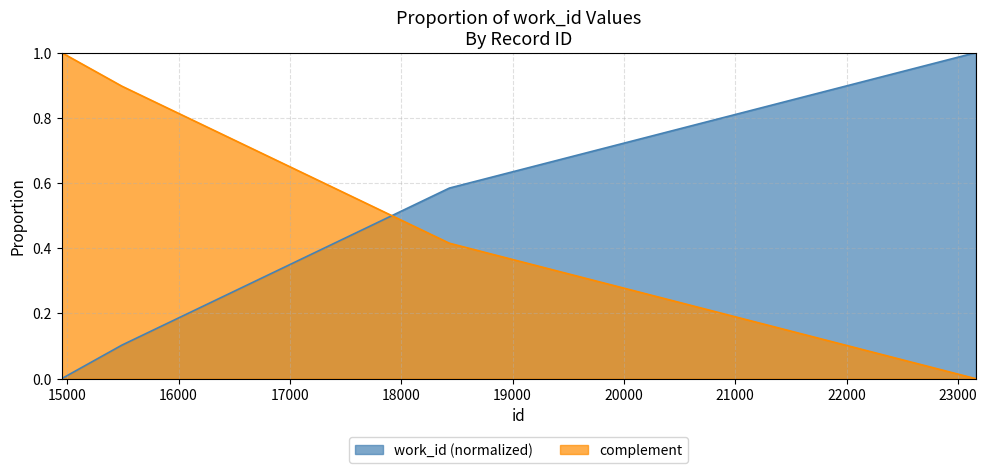

Rank the categories by value from lowest to highest.

14950, 15492, 18432, 18433, 18434, 18435, 18436, 18437, 23159, 23160